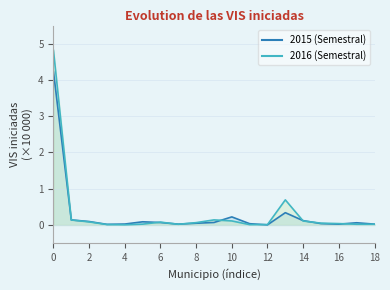

In 2015 (Semestral), how many points are higher than both neighbors (excluding endpoints)?

4